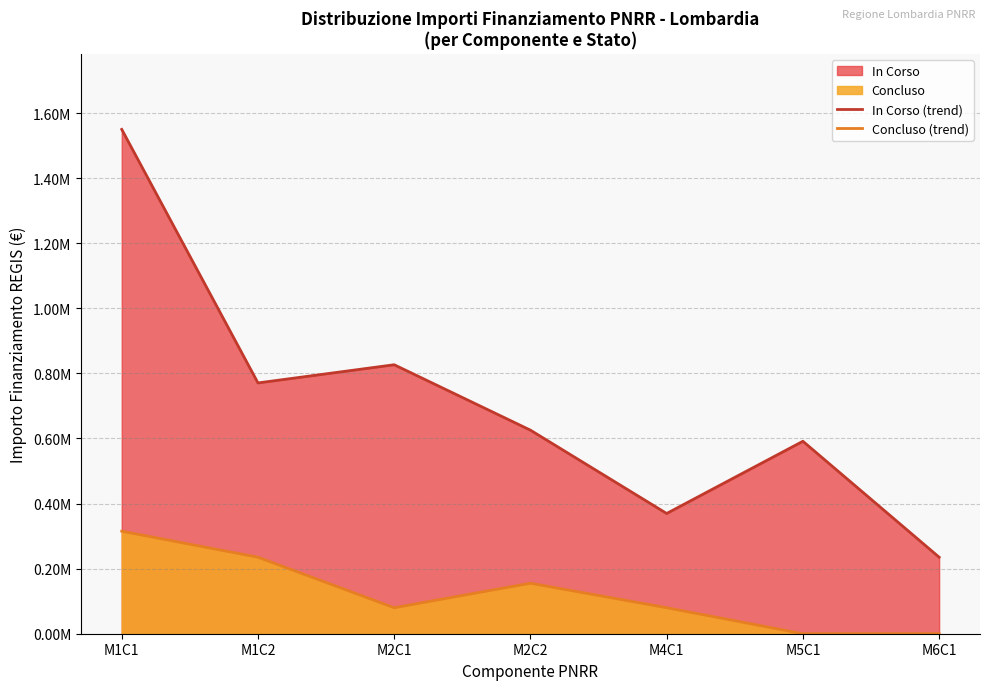

Reading left to right, extract all data points from this chart.

In Corso (trend): 1549716	770647	826556	625546	369490	591400	235156
Concluso (trend): 315078	235156	79922	155234	79922	0	0